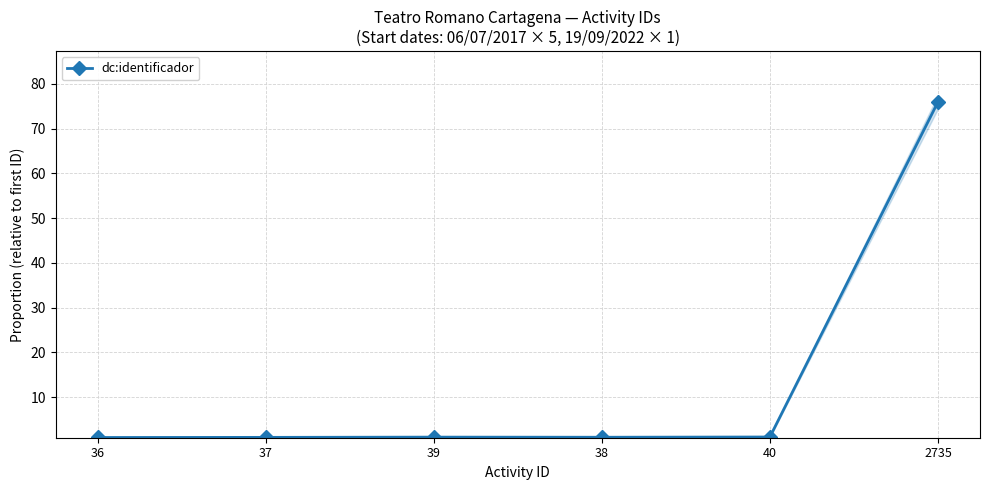

Is this an area chart (filled region under the line)?

No